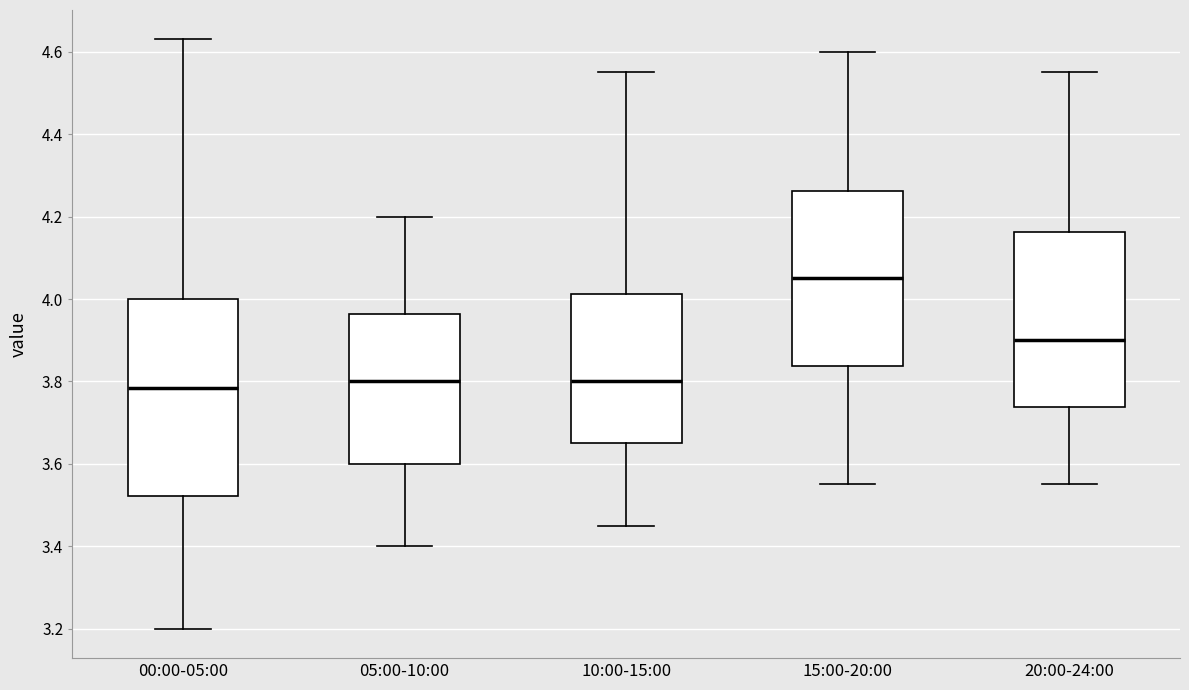

Reading left to right, read every box against the y-axis: the position of its median line, the range the box covers, and the ends of its whiskers. The values are not printed on the chart, so give them approximately, as read against the axis.

00:00-05:00: median 3.78, box 3.52 to 4.00, whiskers 3.20 to 4.64
05:00-10:00: median 3.80, box 3.60 to 3.96, whiskers 3.40 to 4.20
10:00-15:00: median 3.80, box 3.66 to 4.02, whiskers 3.46 to 4.56
15:00-20:00: median 4.06, box 3.84 to 4.26, whiskers 3.56 to 4.60
20:00-24:00: median 3.90, box 3.74 to 4.16, whiskers 3.56 to 4.56